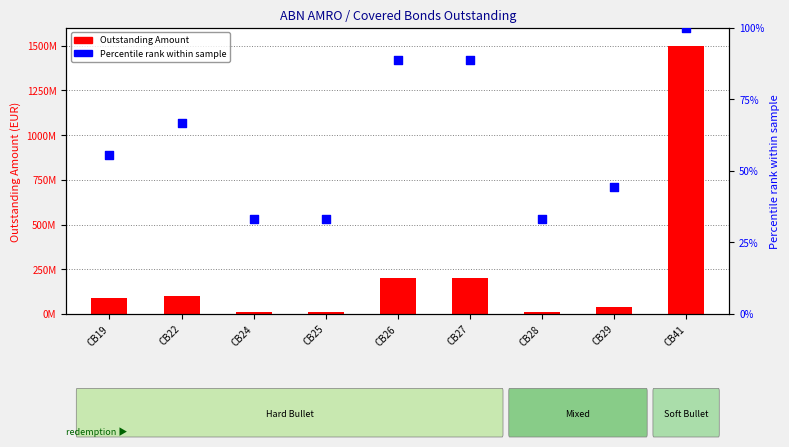

At how many categories does at least one series exceed 346353125?

1